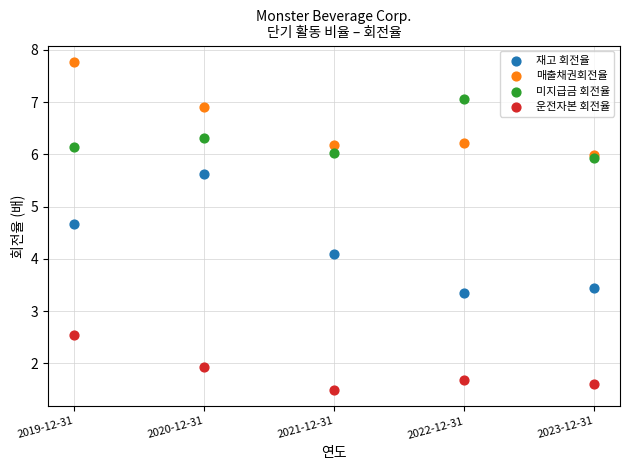

In the 운전자본 회전율 series, what Y value is closest to 2?

1.9